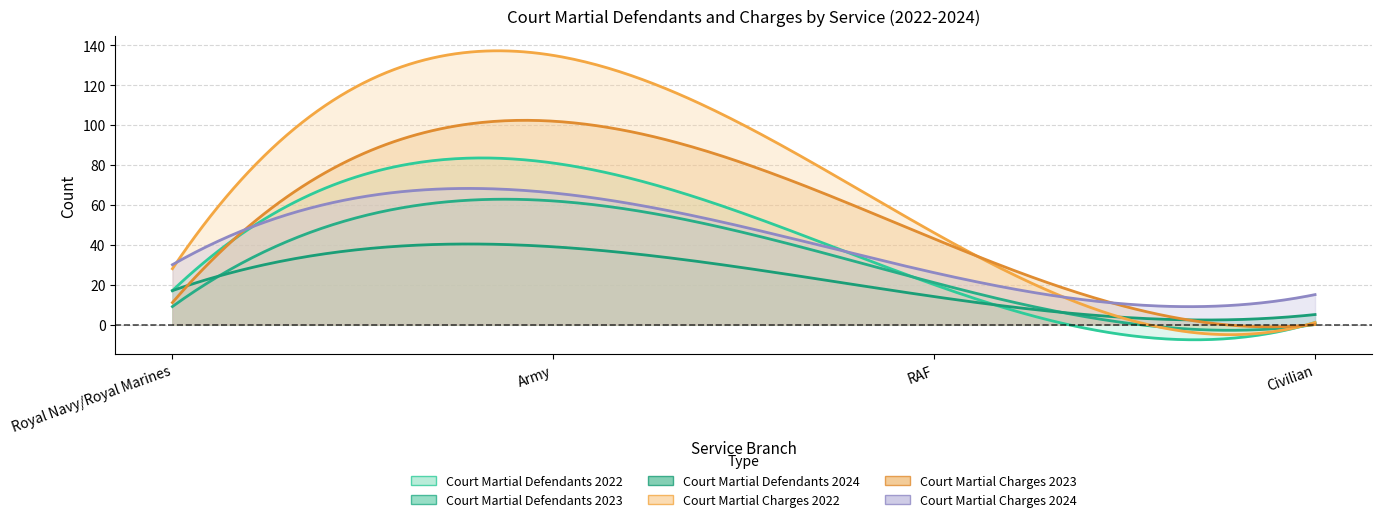

How many lines are shown in the chart?

6